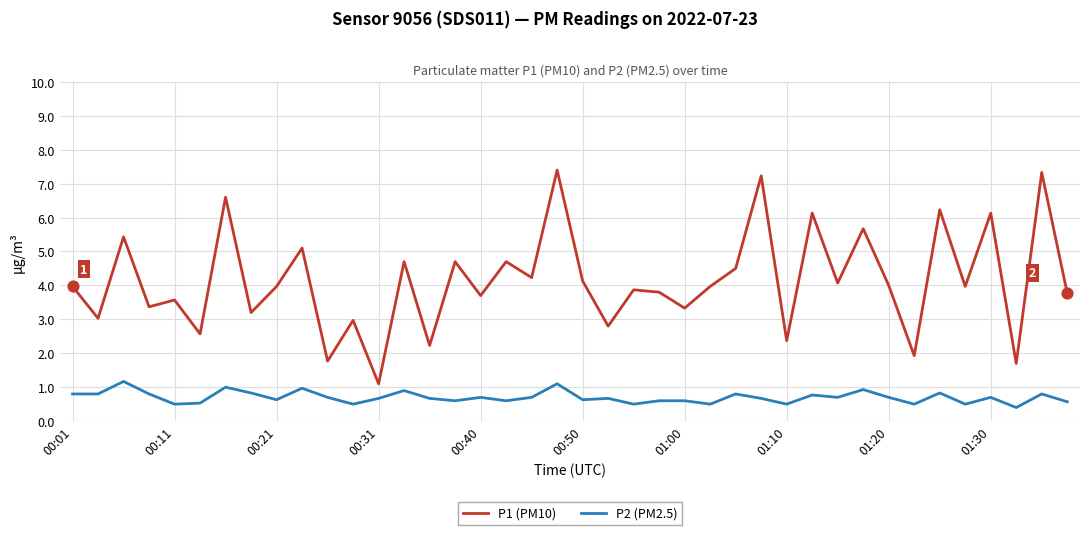

What are all the series names shown in the legend?

P1 (PM10), P2 (PM2.5)